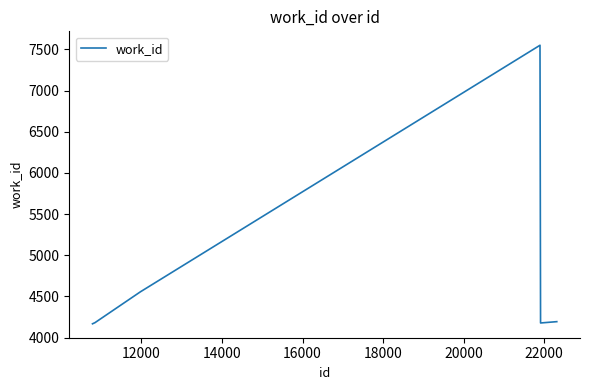

What is the sum of all values?

33011